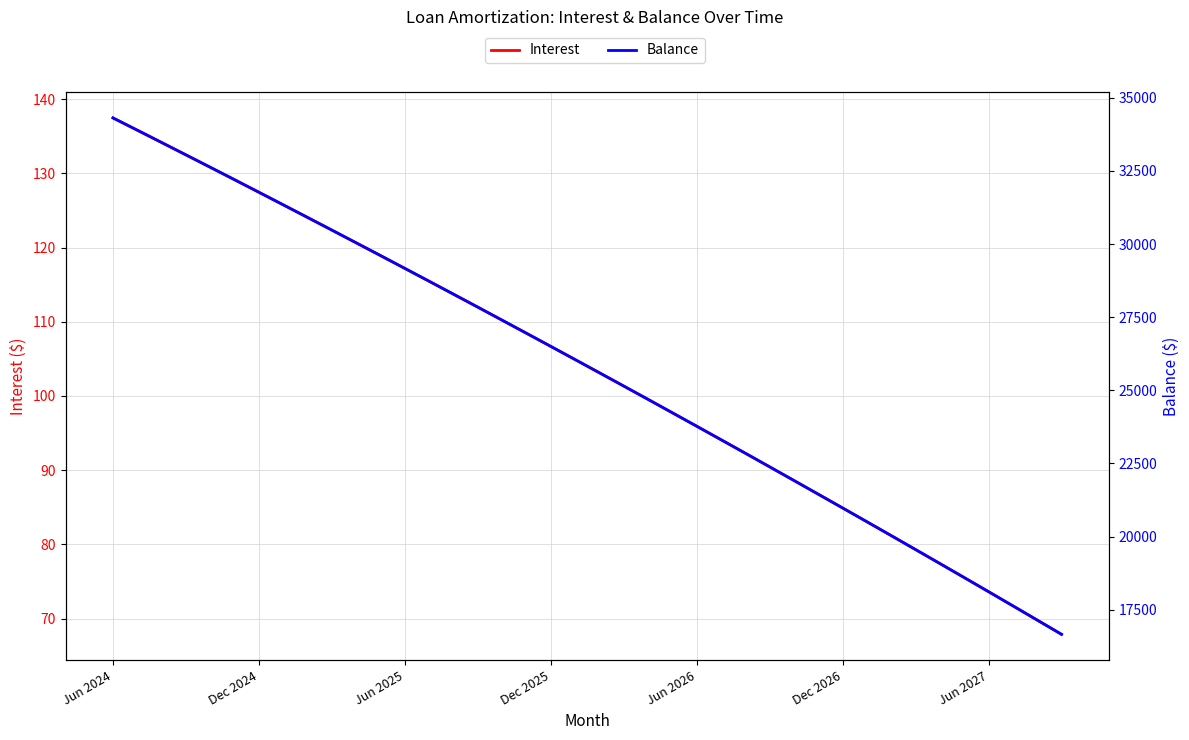

What is the difference between the second highest and second lowest values in the Interest series?

66.0